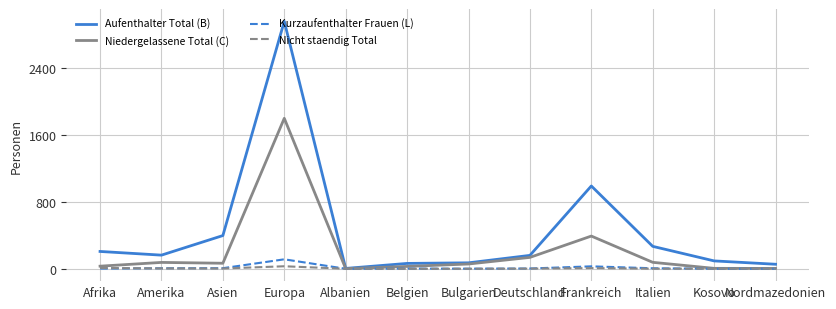

Where is Aufenthalter Total (B) nearest to the value 1481?

Frankreich